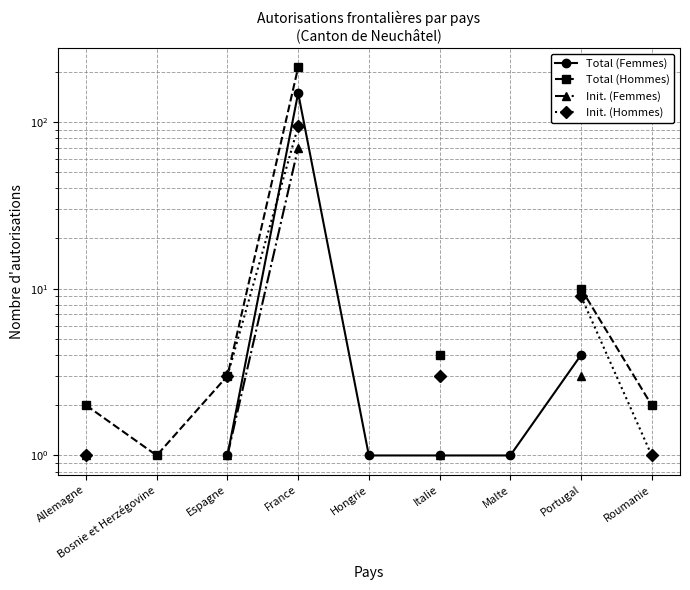

Which series changed the most between Bosnie et Herzégovine and Portugal?

Total (Hommes)